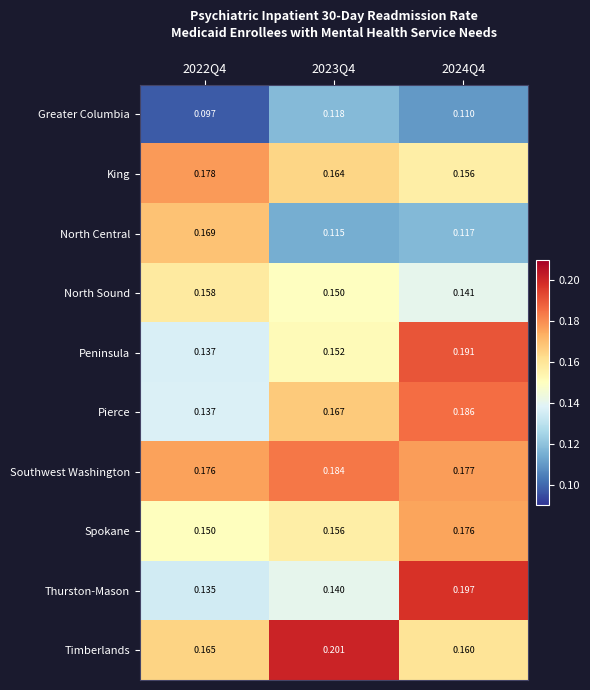

Rank the series by their maximum value, from lowest to highest.

Greater Columbia, North Sound, North Central, Spokane, King, Southwest Washington, Pierce, Peninsula, Thurston-Mason, Timberlands